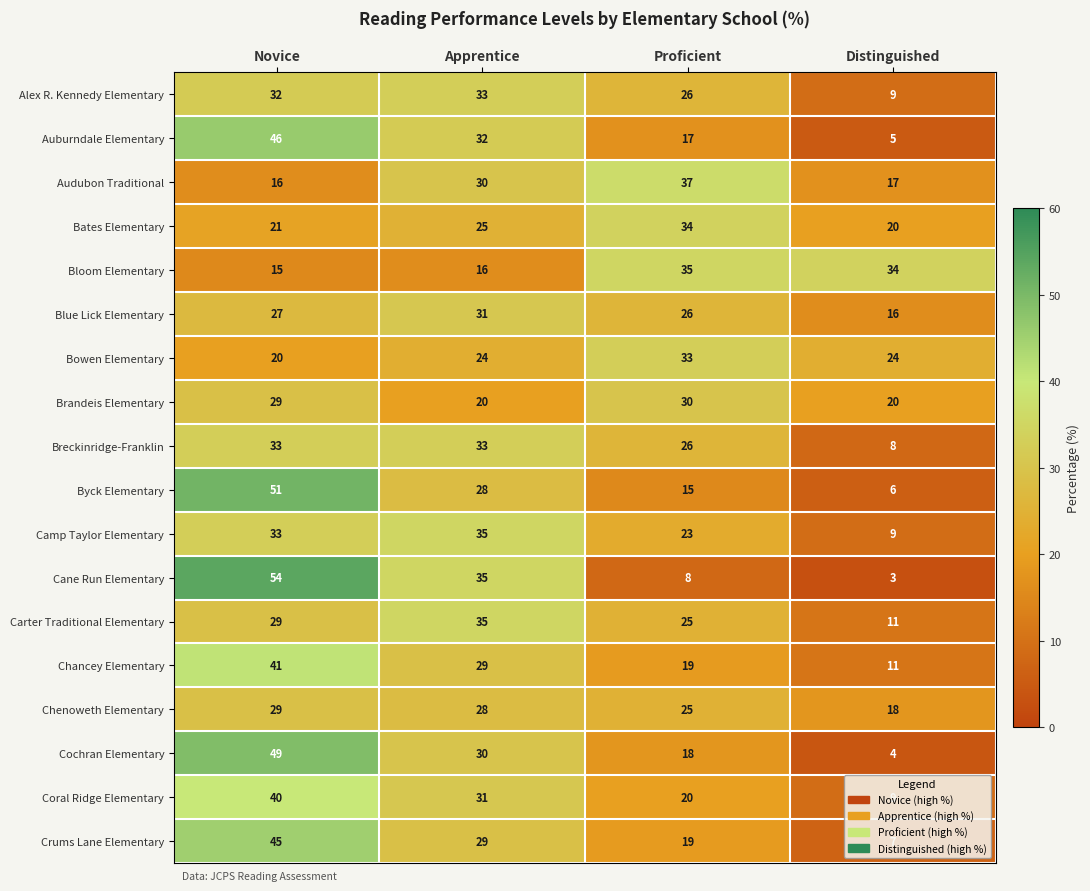

What is the difference between the Cane Run Elementary values at Proficient and Distinguished?

5